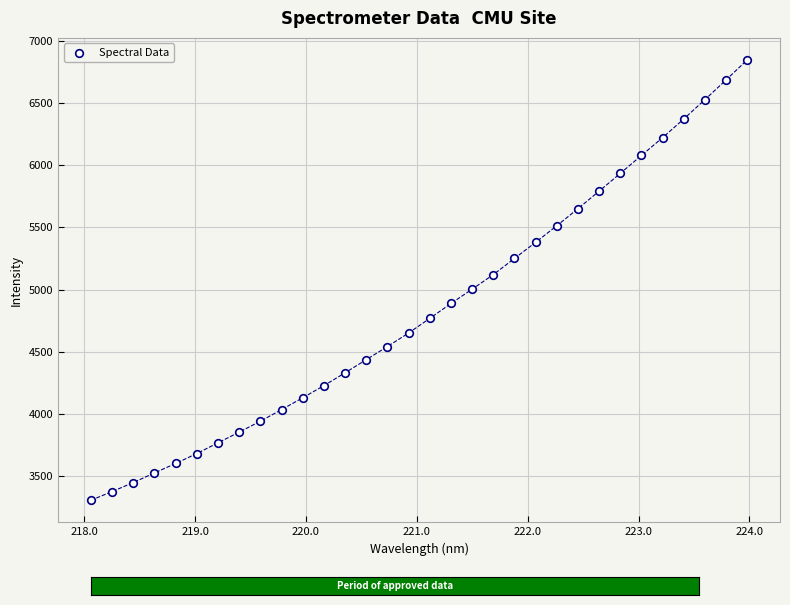

What is the range of X values (max minus min)?

5.9